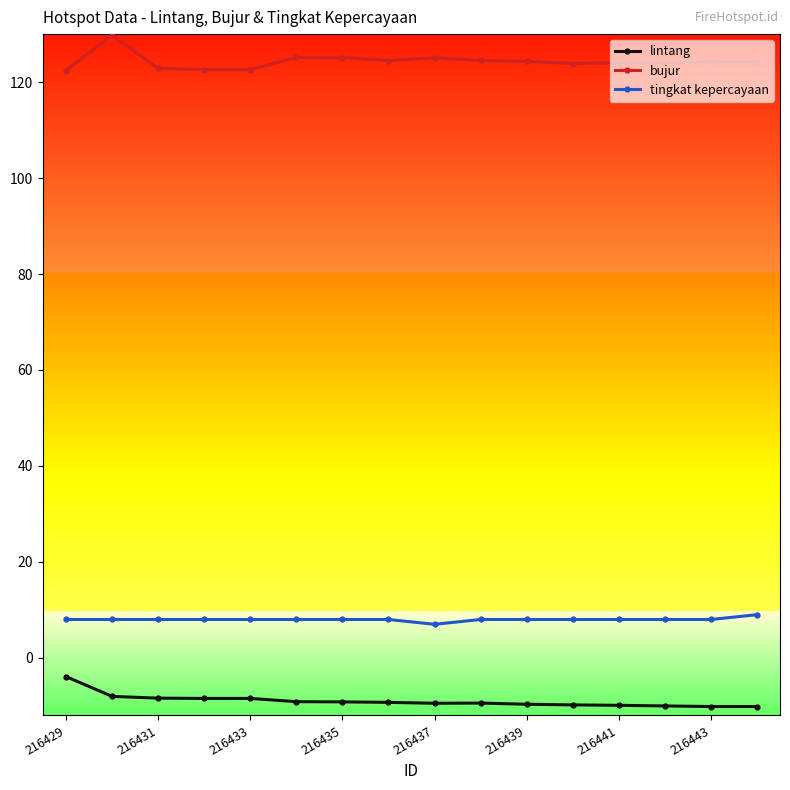

True or false: lintang has more than 0 points higher than both neighbors.

True